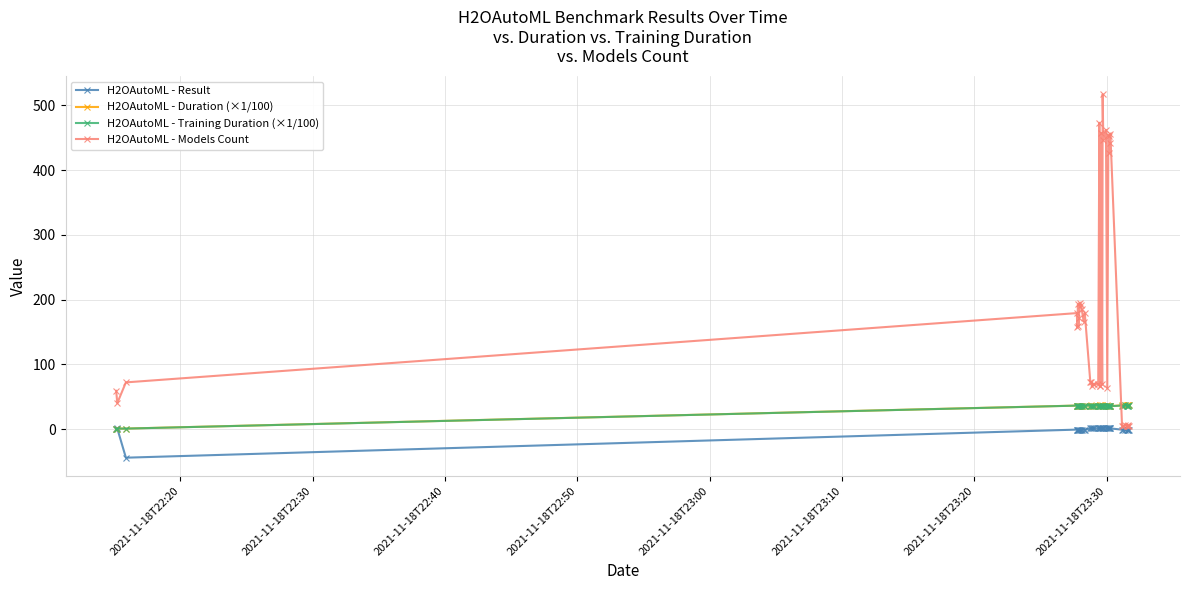

Reading left to right, extract all data points from this chart.

H2OAutoML - Result: -0.0	0.9	-44.3	-0.9	-1.2	-1.0	-1.0	-1.0	-1.1	-1.2	-1.2	-1.0	-1.1	0.8	0.8	0.8	0.8	0.8	0.9	0.9	0.9	0.9	0.9	0.8	1.0	0.9	1.0	0.8	0.9	0.9	0.9	0.9	0.9	-1.1	-1.1	-1.5	-1.3	-1.1	-1.6	-1.1
H2OAutoML - Duration (×1/100): 0.7	0.7	0.7	36.2	36.2	36.1	36.2	36.2	36.0	36.1	36.2	36.2	36.2	36.3	36.3	36.3	36.3	36.3	36.3	35.2	36.4	36.5	35.3	36.4	35.1	35.3	35.3	36.6	35.3	35.3	35.3	35.3	35.3	36.6	36.5	36.7	36.6	36.7	36.6	36.8
H2OAutoML - Training Duration (×1/100): 0.6	0.6	0.6	36.1	36.1	36.0	36.1	36.1	36.0	36.0	36.1	36.1	36.1	36.0	36.0	36.0	36.0	36.0	36.0	35.1	36.1	36.2	35.2	36.2	35.1	35.2	35.2	36.3	35.2	35.2	35.2	35.2	35.2	36.2	36.1	36.3	36.2	36.3	36.2	36.4
H2OAutoML - Models Count: 59.0	40.0	72.0	179.0	157.0	193.0	159.0	171.0	194.0	192.0	185.0	166.0	179.0	73.0	73.0	66.0	69.0	69.0	70.0	473.0	66.0	67.0	457.0	69.0	517.0	446.0	462.0	63.0	454.0	452.0	426.0	442.0	456.0	4.0	4.0	6.0	4.0	5.0	6.0	5.0